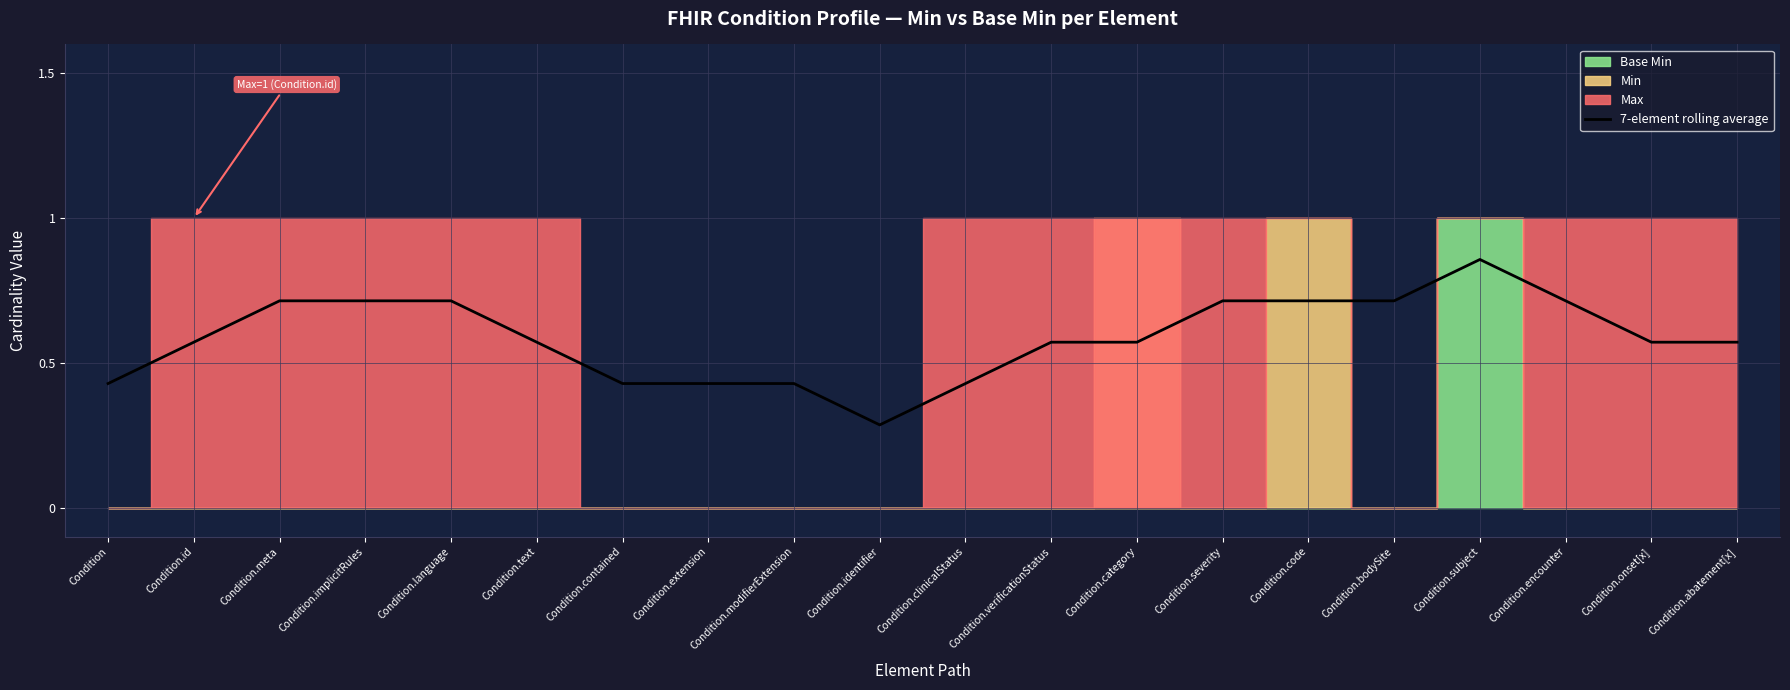

What is the value of the 18th point from the left?

0.7